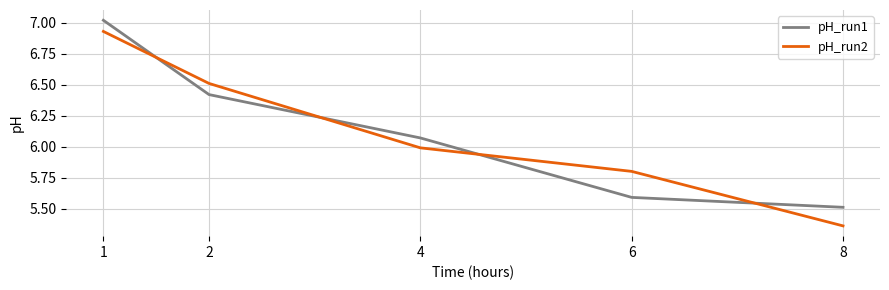

At which label is pH_run2 closest to 6?

4